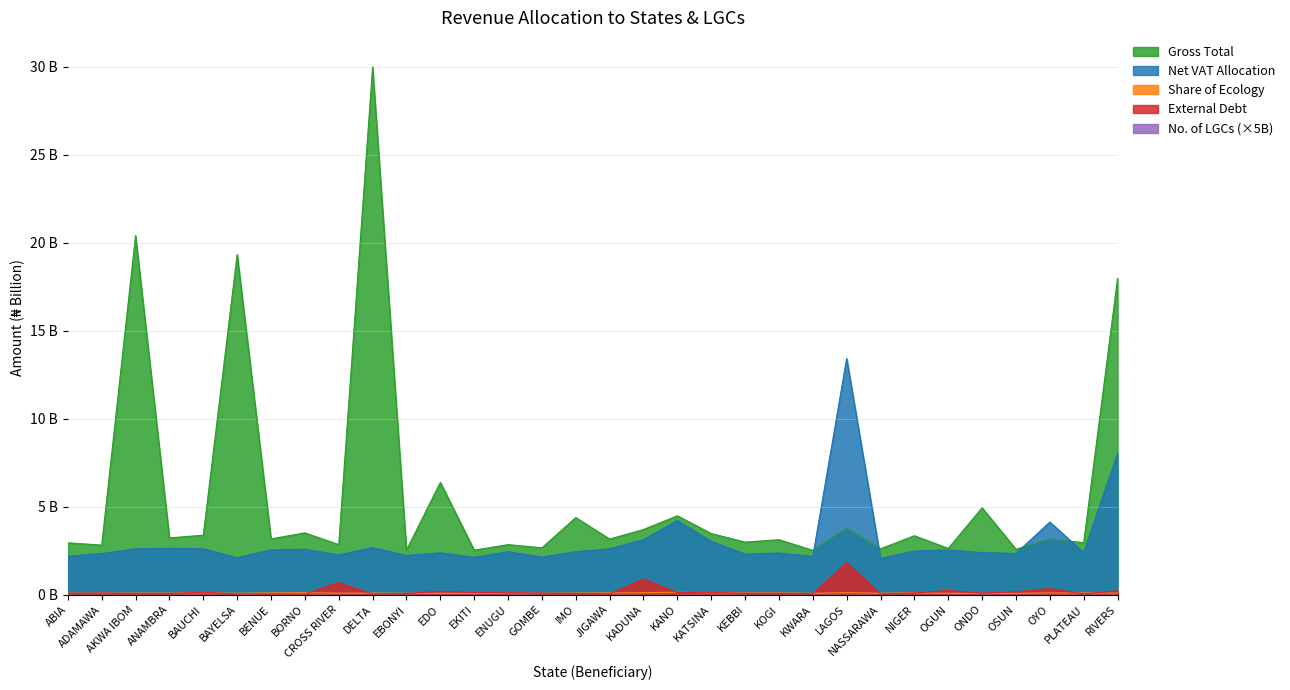

At which category does External Debt reach its first local valley?

AKWA IBOM